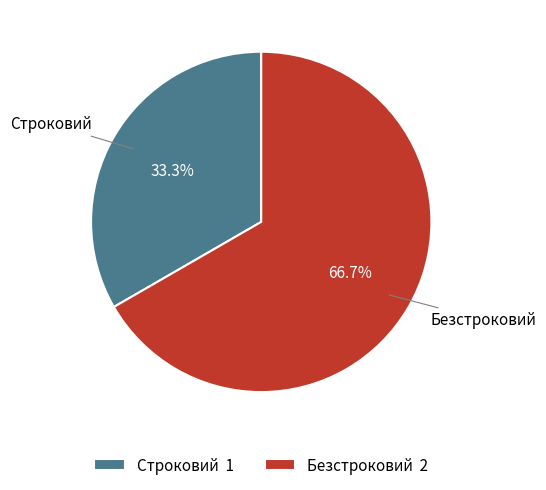

To the nearest percent, what is the difference between the Безстроковий and Строковий slice percentages?

33%